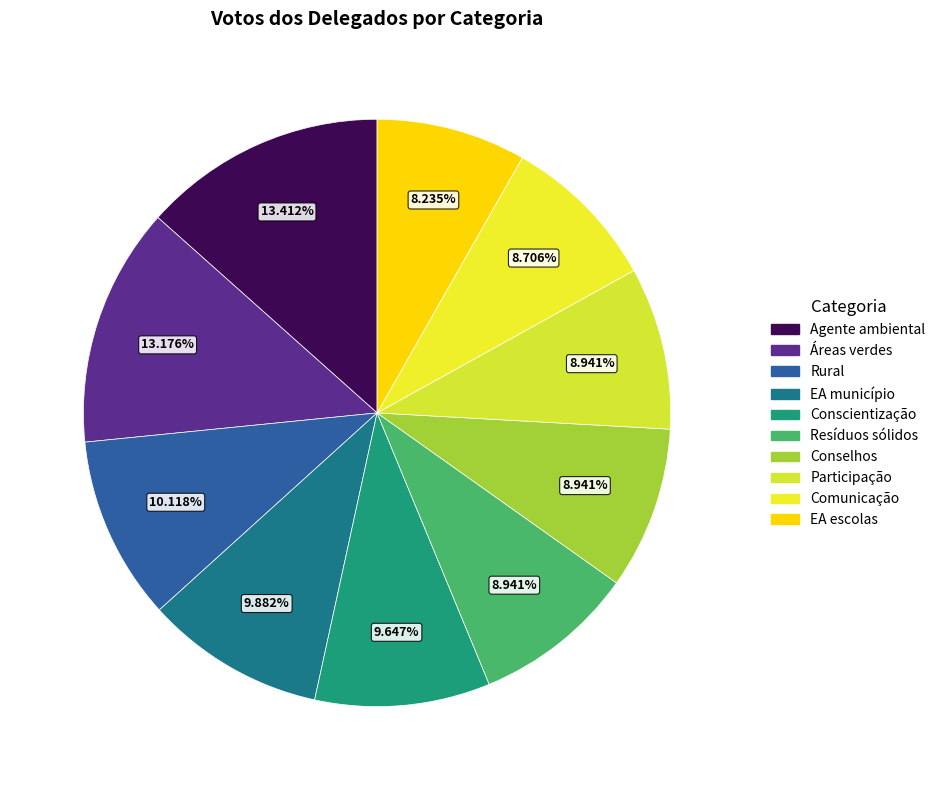

Approximately how many times larger is the value at Rural compared to Comunicação?

1.2